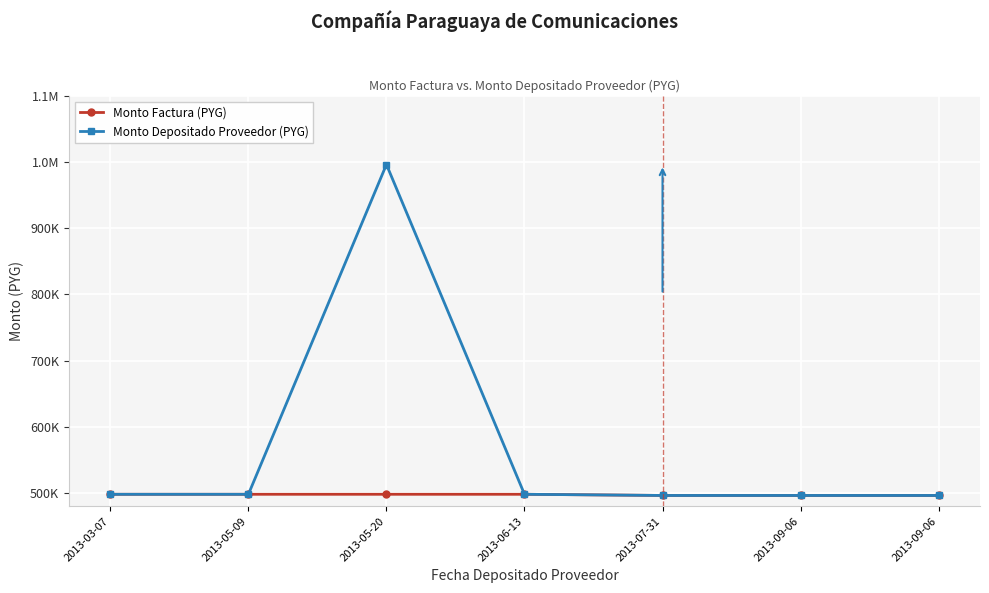

What are all the series names shown in the legend?

Monto Factura (PYG), Monto Depositado Proveedor (PYG)